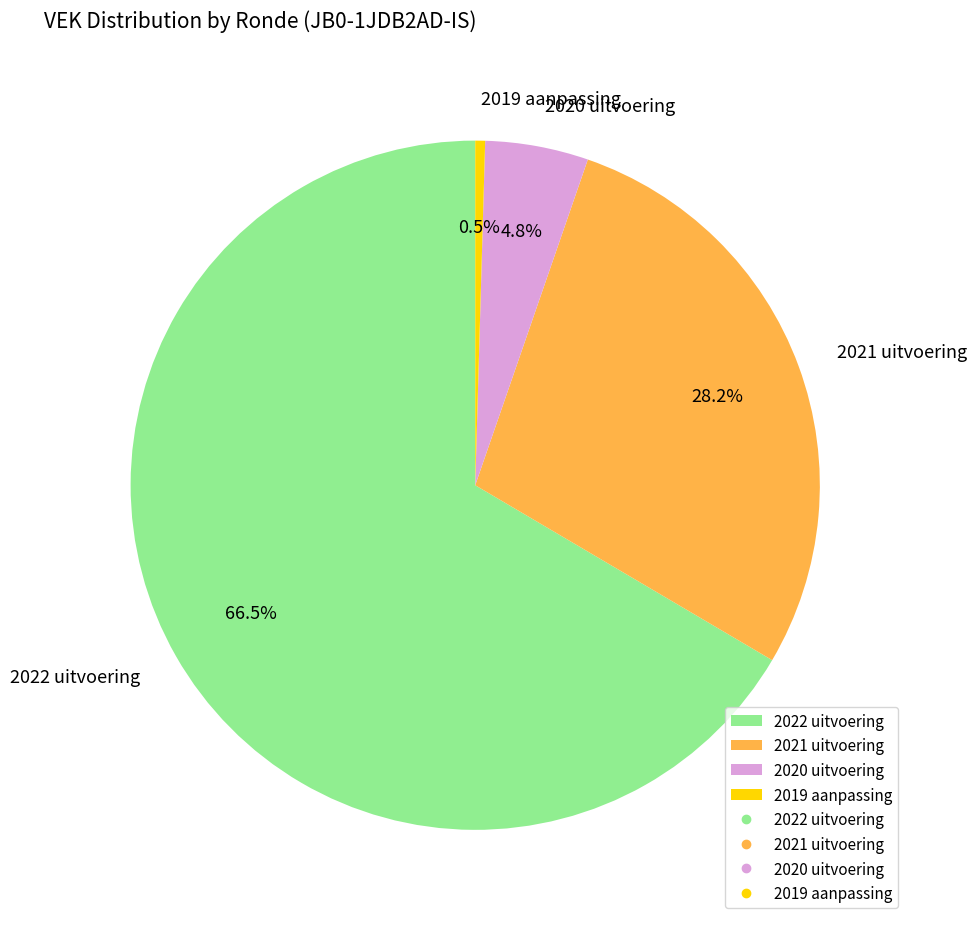

Does any single category account for the majority?

Yes